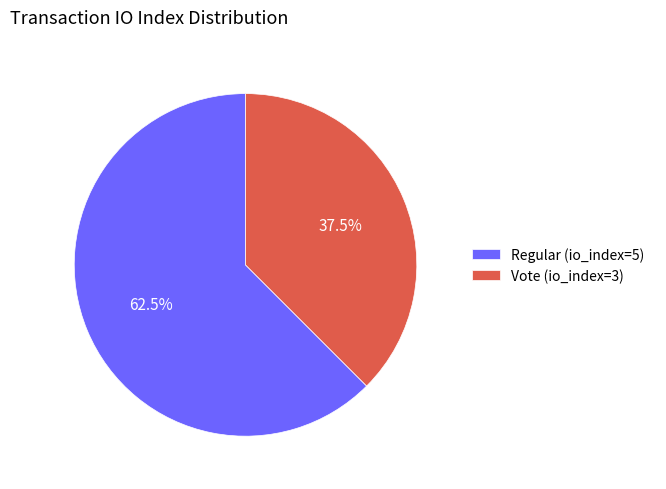

Is the sum of Vote (io_index=3) and Regular (io_index=5) greater than half?

Yes